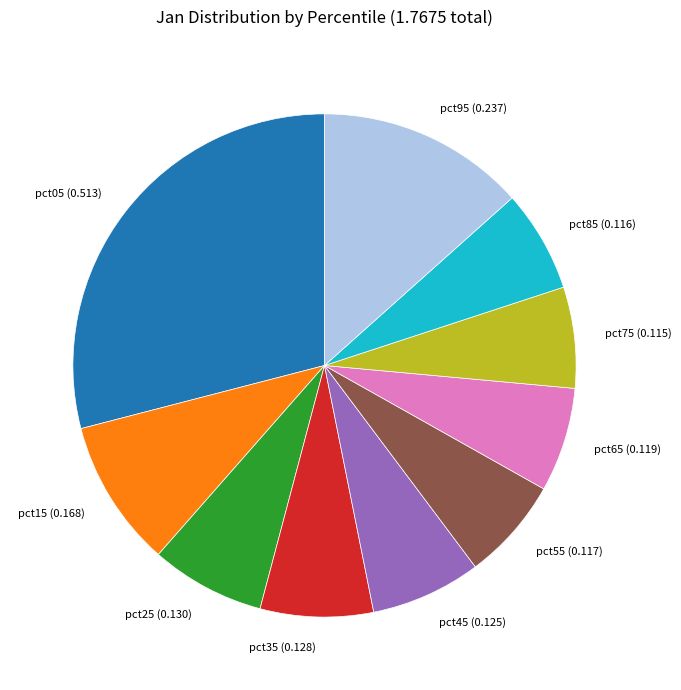

Between pct85 (0.116) and pct35 (0.128), which is larger?

pct35 (0.128)